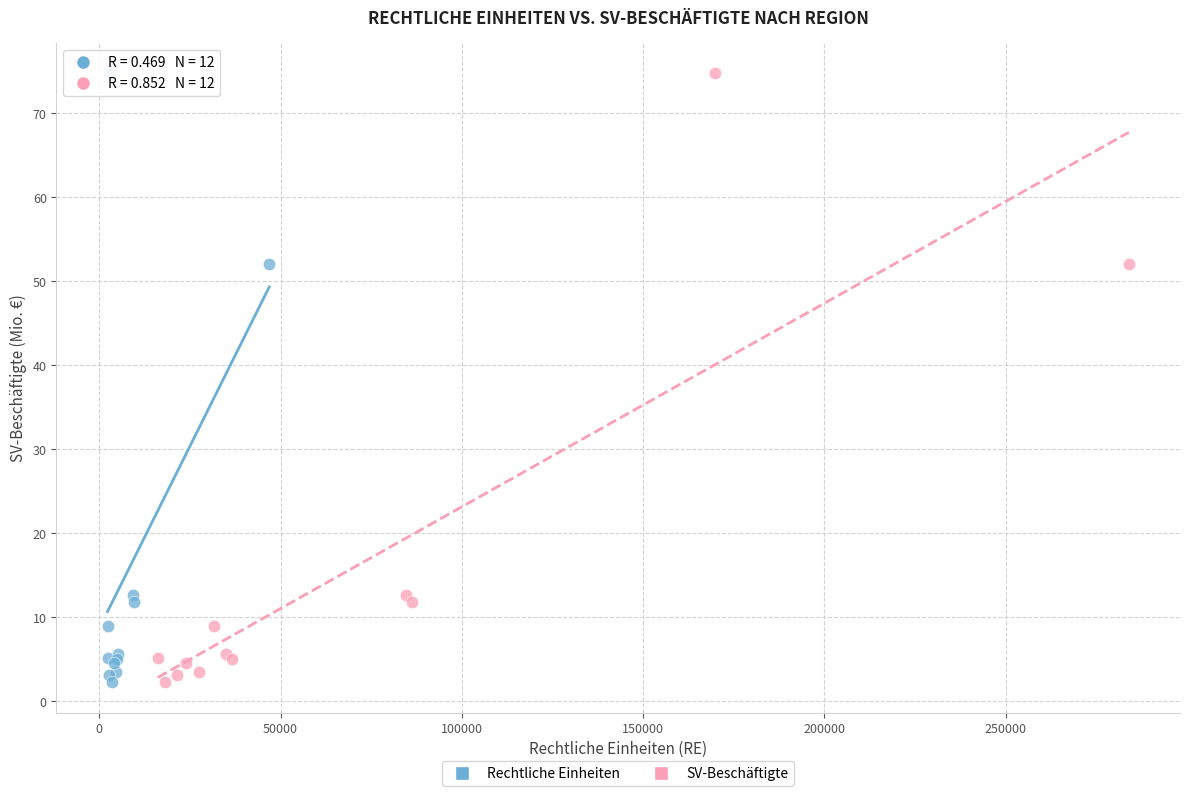

What are all the series names shown in the legend?

Rechtliche Einheiten, SV-Beschäftigte